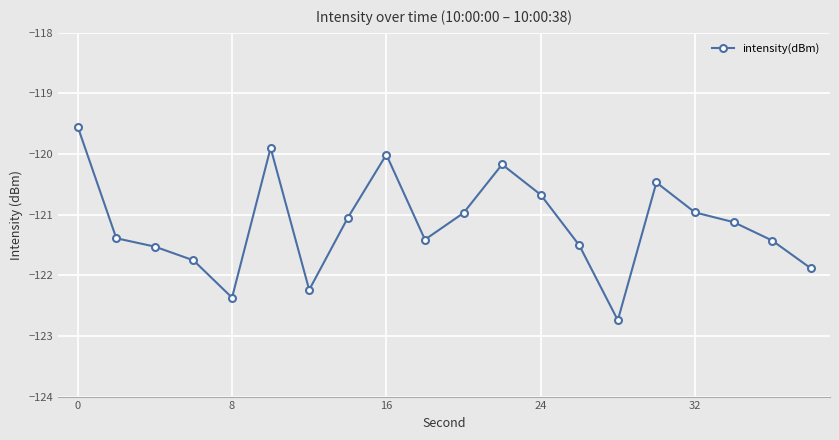

How many points are higher than both their immediate neighbors (excluding endpoints)?

4